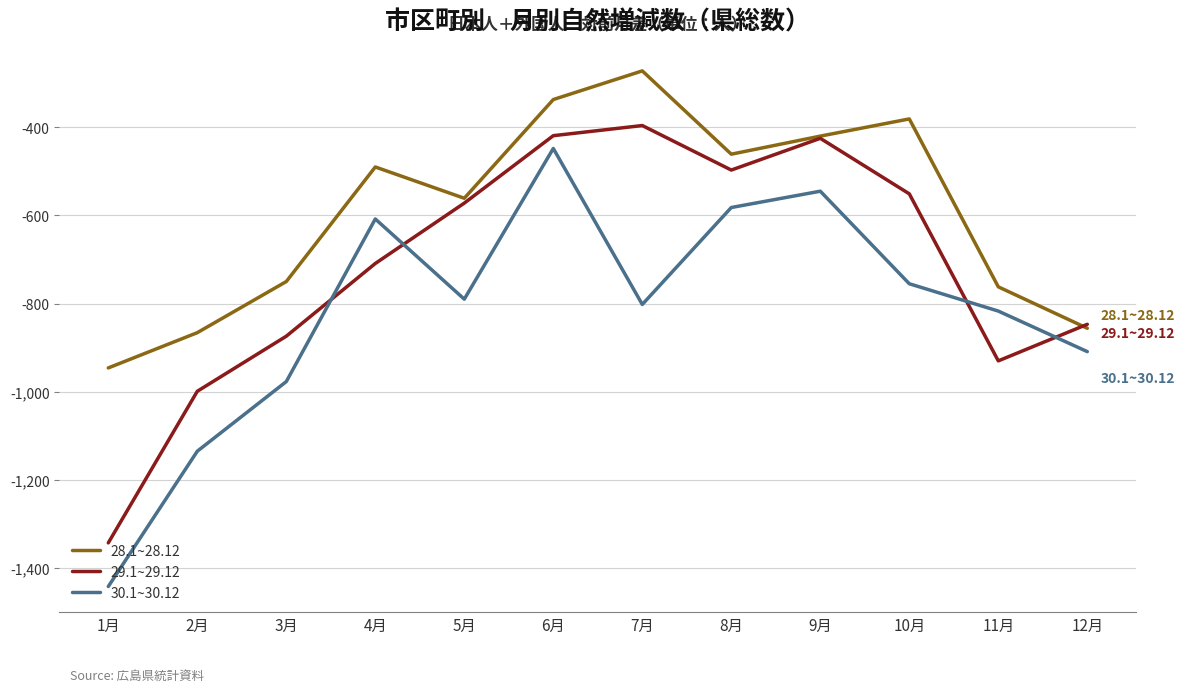

Between 6月 and 8月, which series saw the biggest shift?

30.1~30.12